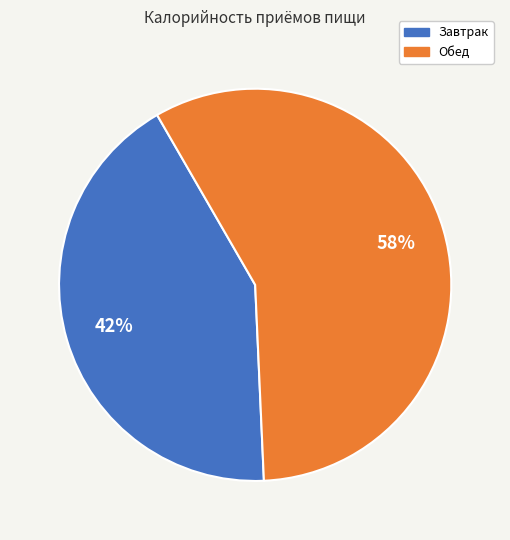

Is it true that Обед is 69% of the pie?

False